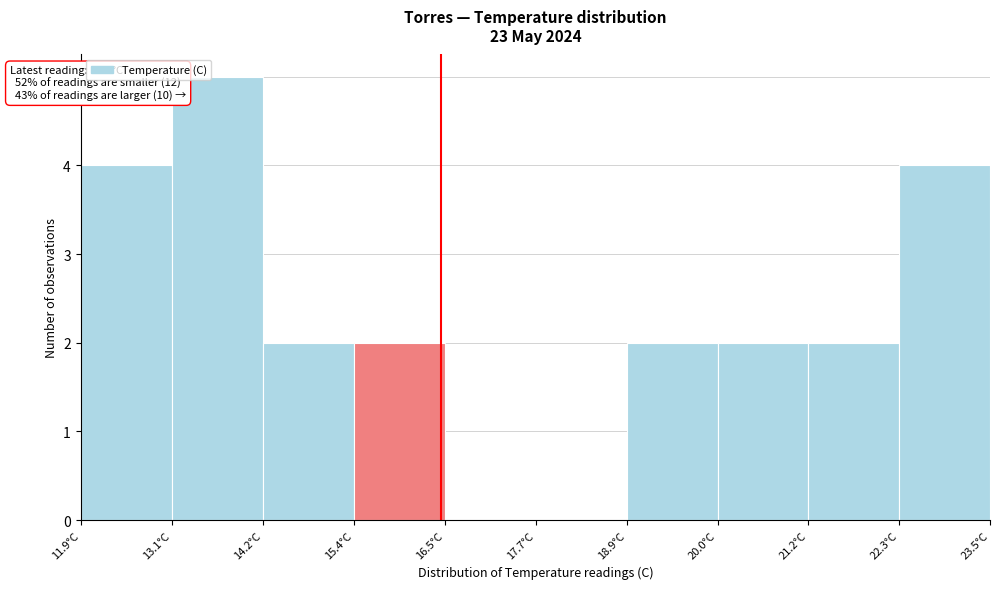

Which range on the x-axis has the tallest bar?

13.06 to 14.22